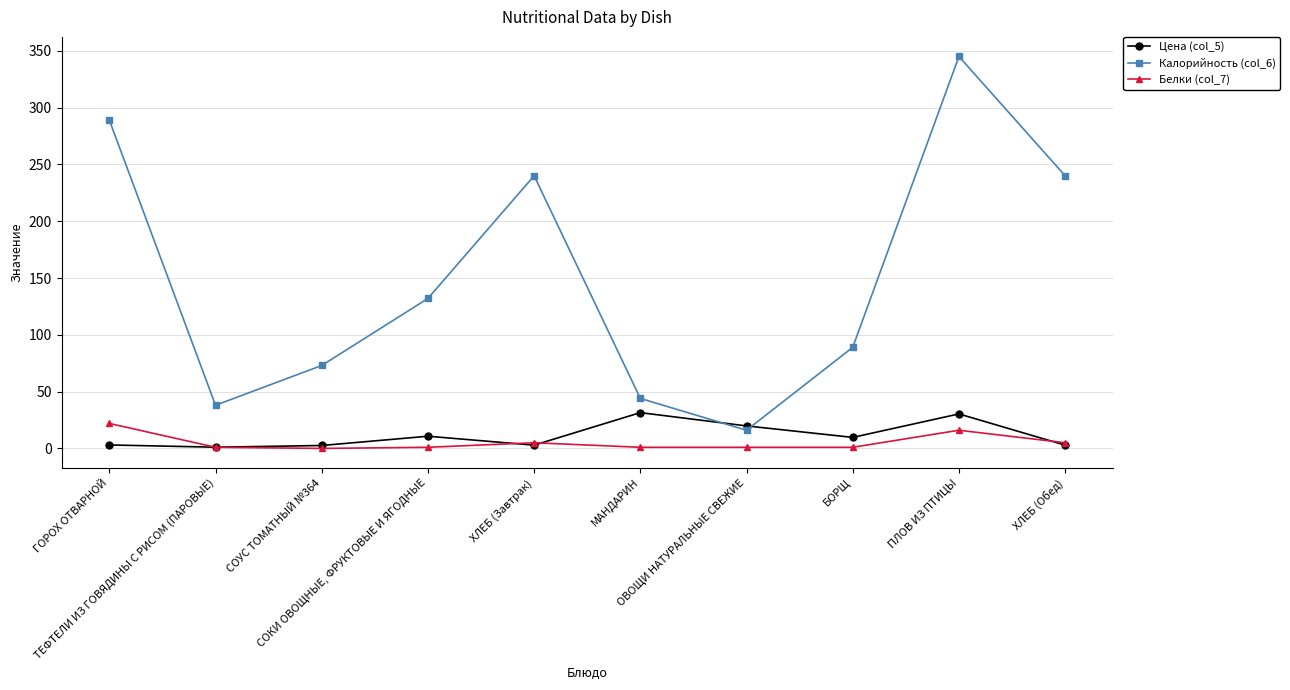

The value of Белки (col_7) at ОВОЩИ НАТУРАЛЬНЫЕ СВЕЖИЕ is 1.0. True or false?

True